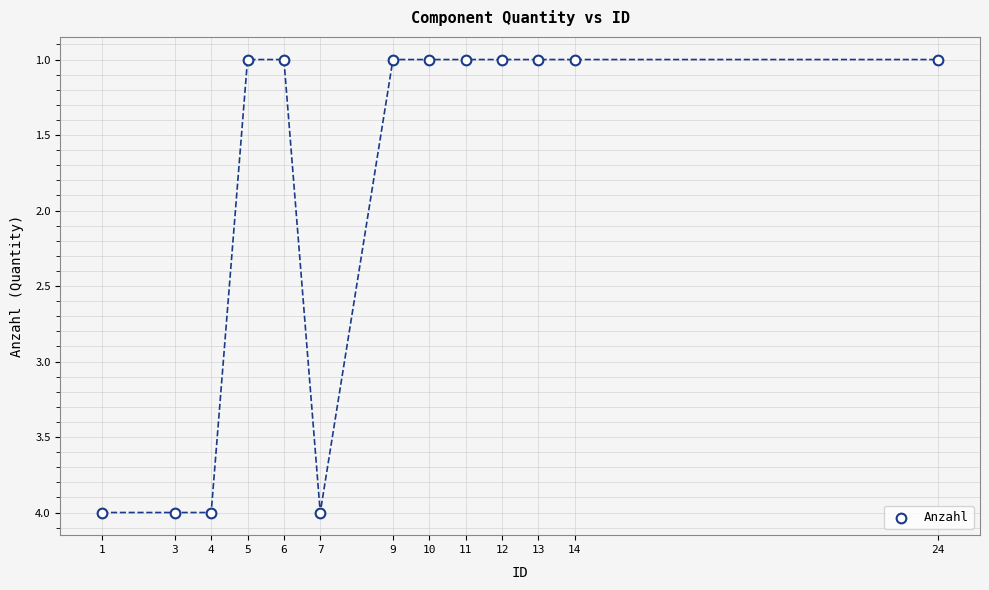

What is the range of Y values (max minus min)?

3